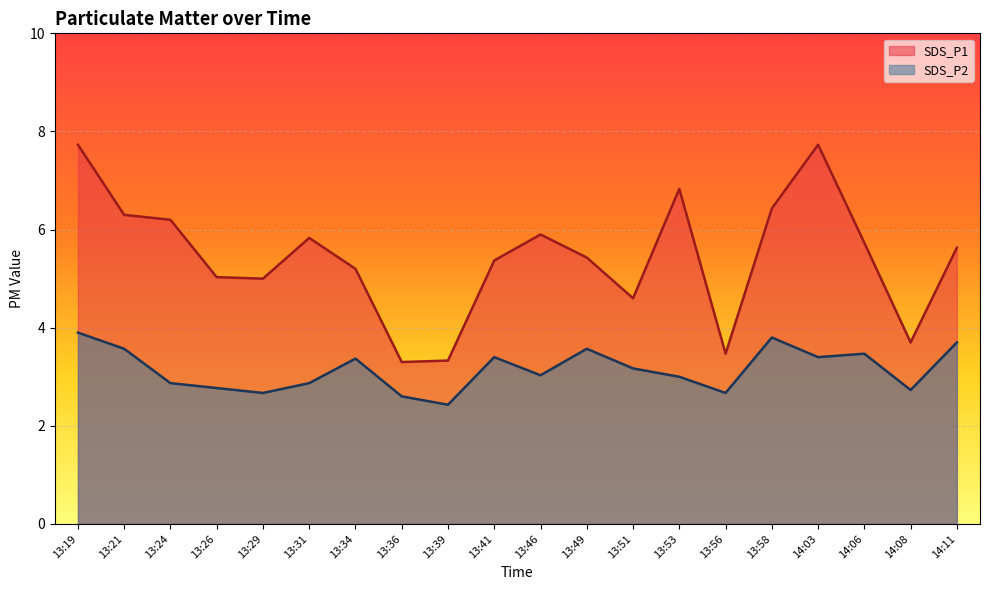

True or false: SDS_P1 and SDS_P2 cross at least once.

False